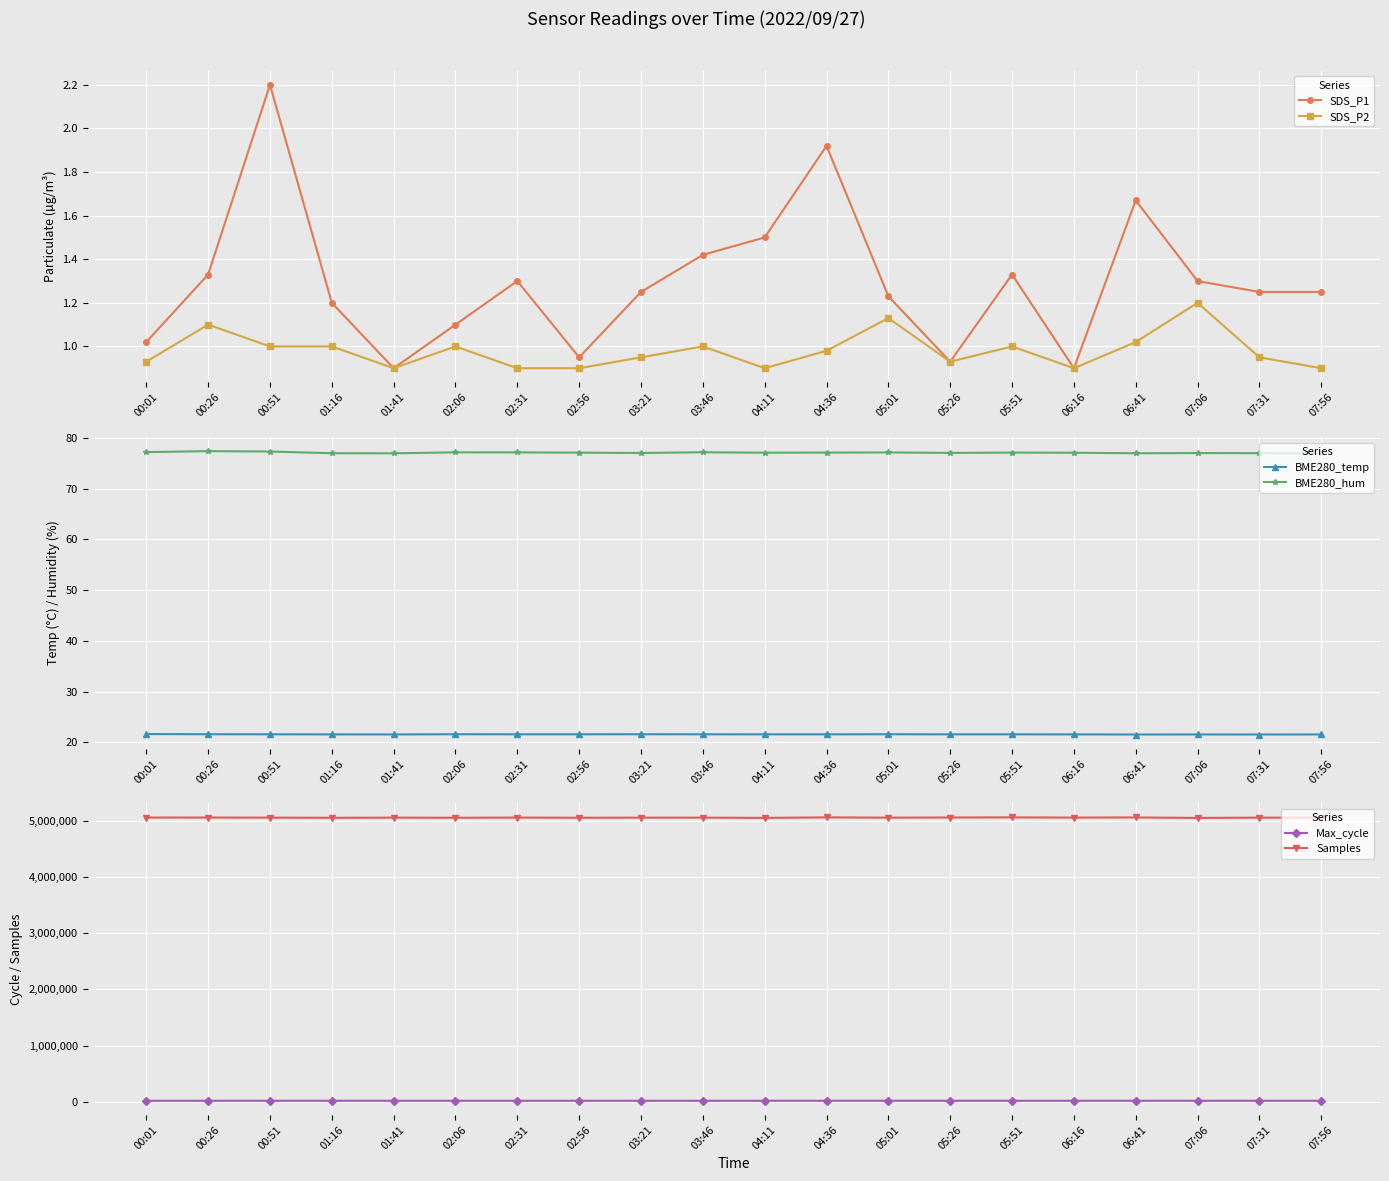

Rank the categories by BME280_hum value from highest to lowest.

00:26, 00:51, 00:01, 03:46, 02:06, 02:31, 05:01, 04:36, 05:51, 02:56, 04:11, 06:16, 05:26, 03:21, 07:06, 07:31, 01:16, 06:41, 01:41, 07:56